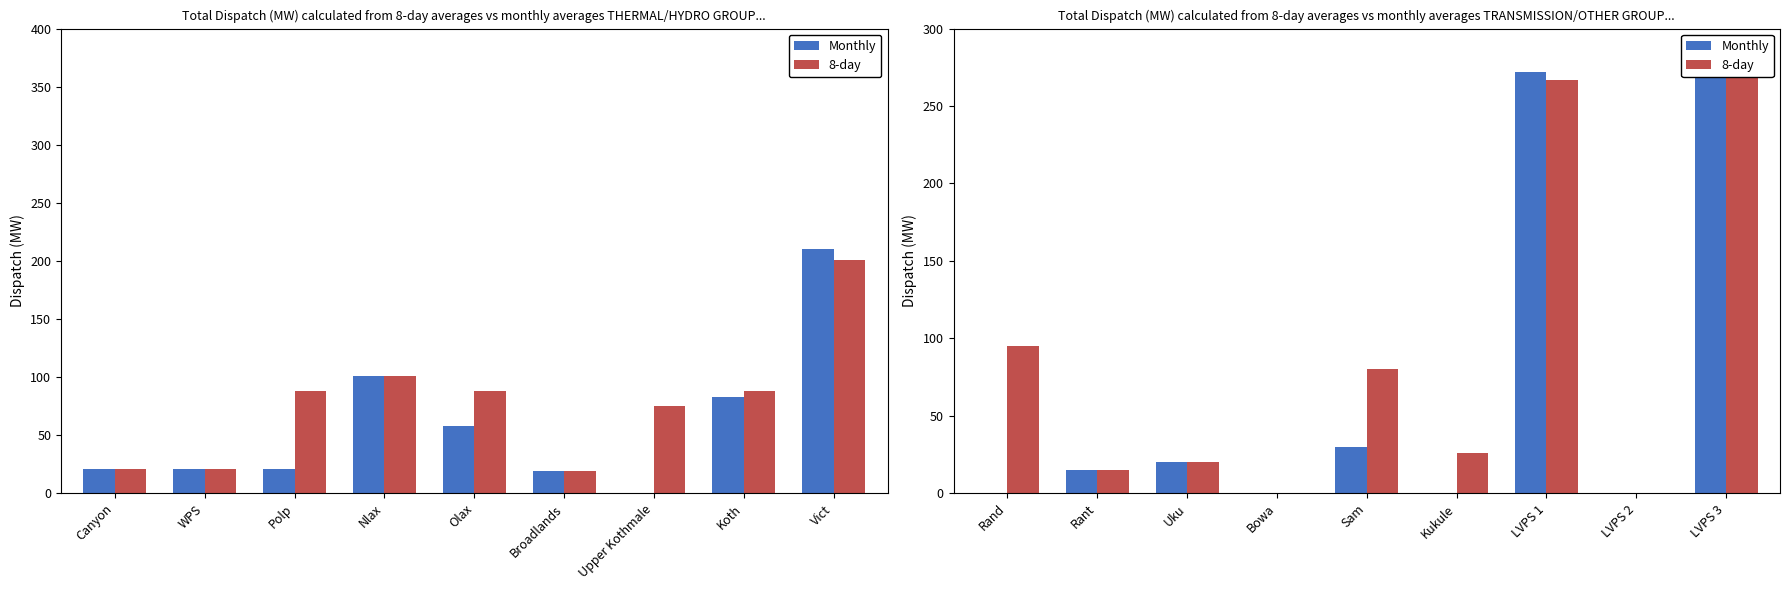

What is the label of the 5th bar from the right?

Sam